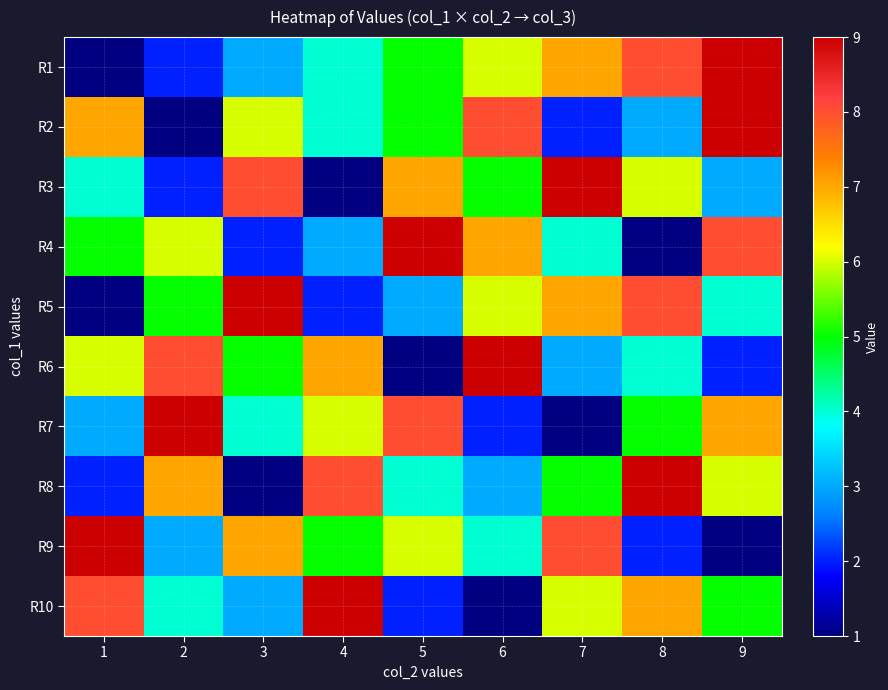

At which category does the chart reach its peak across all series?

9